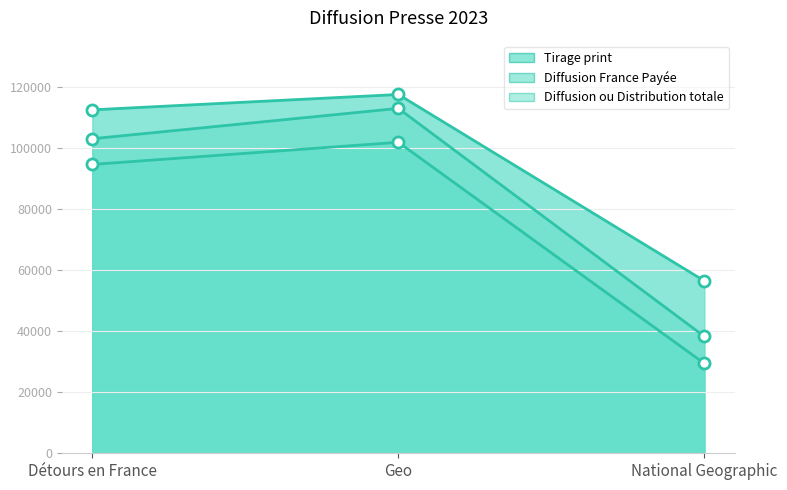

What is the sum of all Diffusion France Payée values?

225716